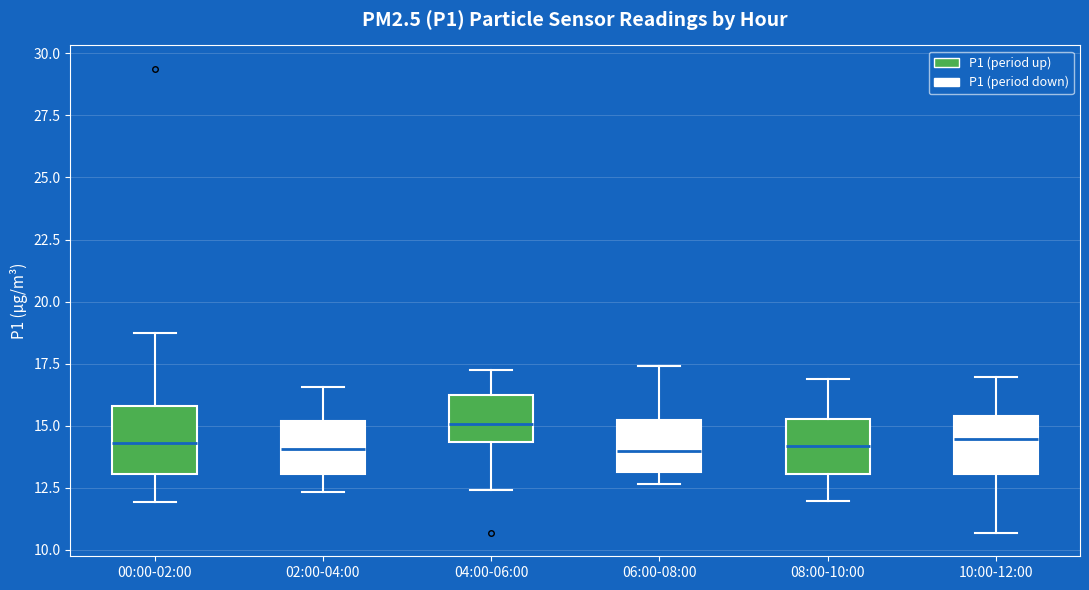

Reading left to right, transcribe this box plot: for each box, give where its median line is, the range the box spans, and where its two whiskers end, as read against the y-axis. The values are not printed on the chart, so give them approximately, as read against the axis.

00:00-02:00: median 14.5, box 13.0 to 16.0, whiskers 12.0 to 19.0
02:00-04:00: median 14.0, box 13.0 to 15.0, whiskers 12.5 to 16.5
04:00-06:00: median 15.0, box 14.5 to 16.0, whiskers 12.5 to 17.5
06:00-08:00: median 14.0, box 13.0 to 15.0, whiskers 12.5 to 17.5
08:00-10:00: median 14.0, box 13.0 to 15.5, whiskers 12.0 to 17.0
10:00-12:00: median 14.5, box 13.0 to 15.5, whiskers 10.5 to 17.0